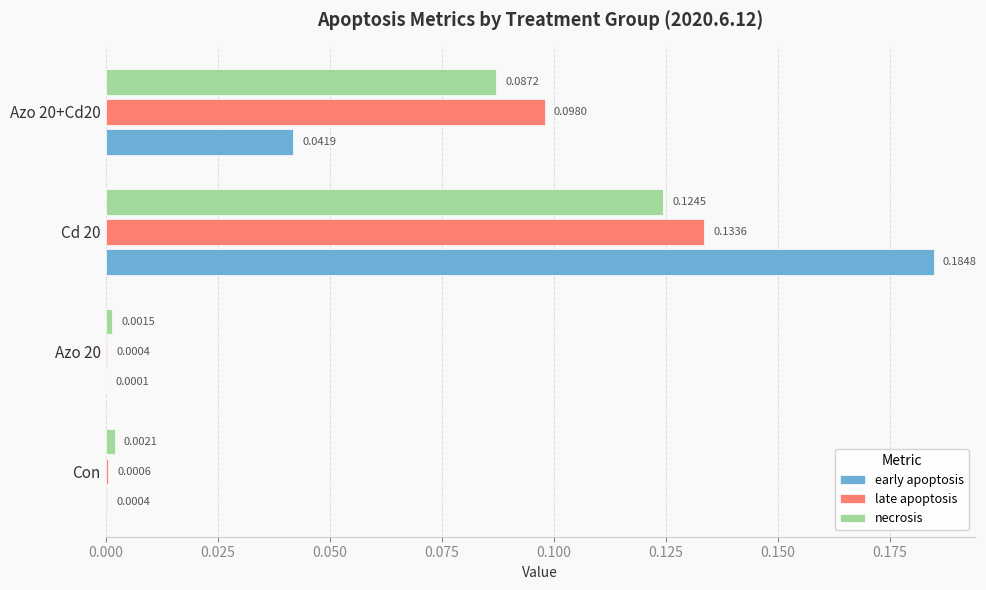

Which series changed the most between Con and Cd 20?

early apoptosis